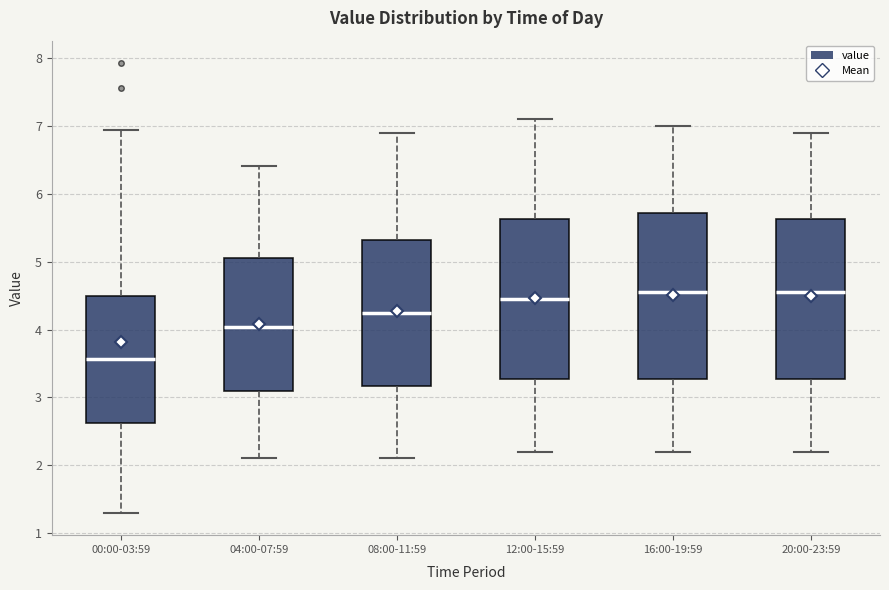

Reading left to right, transcribe this box plot: for each box, give where its median line is, the range the box spans, and where its two whiskers end, as read against the y-axis. The values are not printed on the chart, so give them approximately, as read against the axis.

00:00-03:59: median 3.6, box 2.6 to 4.5, whiskers 1.3 to 7.0
04:00-07:59: median 4.0, box 3.1 to 5.1, whiskers 2.1 to 6.4
08:00-11:59: median 4.3, box 3.2 to 5.3, whiskers 2.1 to 6.9
12:00-15:59: median 4.5, box 3.3 to 5.6, whiskers 2.2 to 7.1
16:00-19:59: median 4.6, box 3.3 to 5.7, whiskers 2.2 to 7.0
20:00-23:59: median 4.6, box 3.3 to 5.6, whiskers 2.2 to 6.9